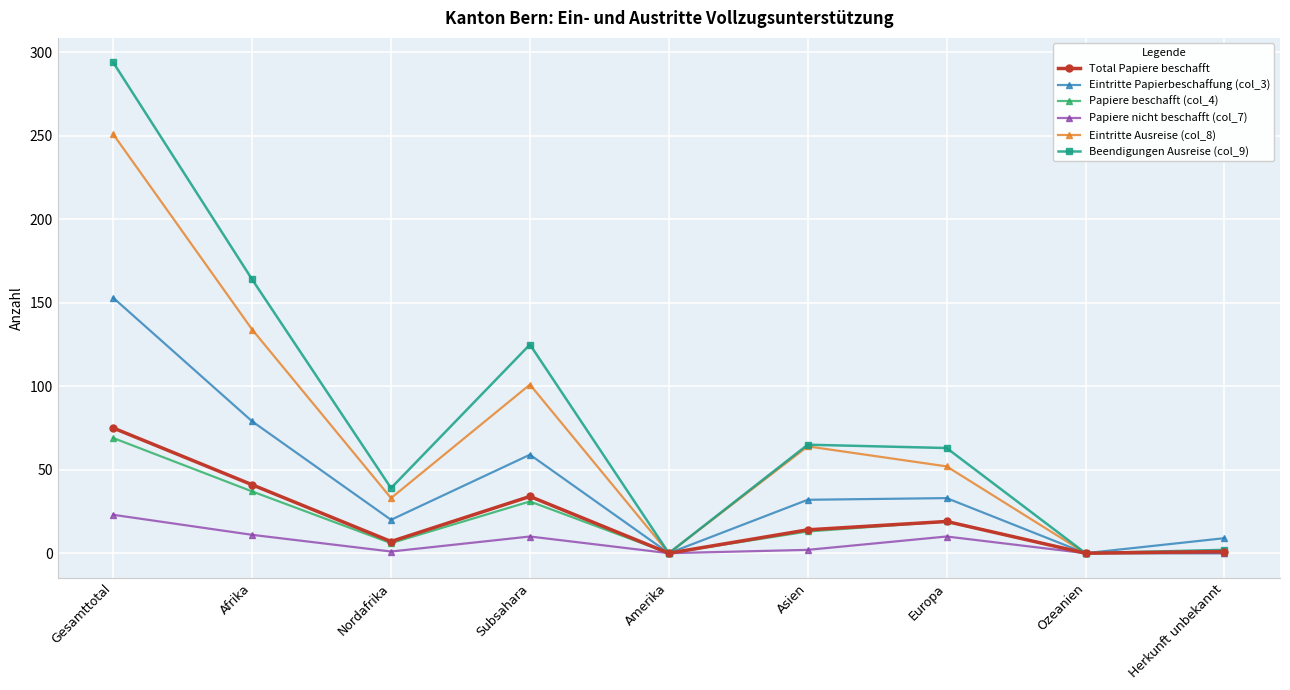

How many data points in Eintritte Ausreise (col_8) are less than 52?

4